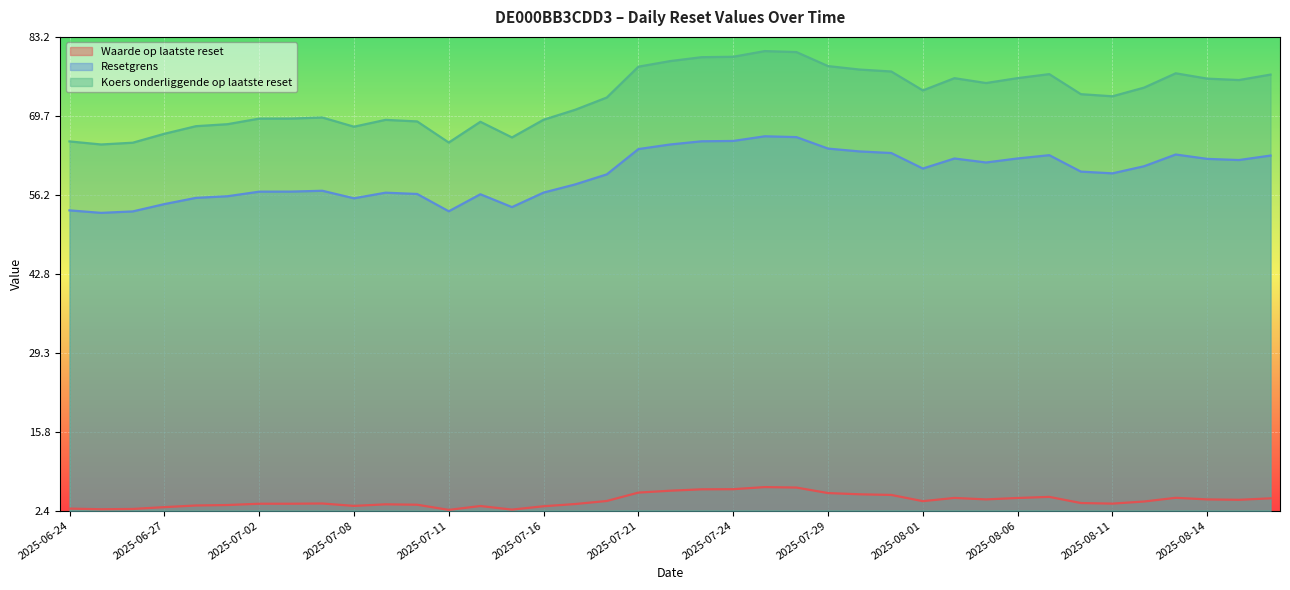

The value of Koers onderliggende op laatste reset at 2025-08-07 is 76.8. True or false?

True